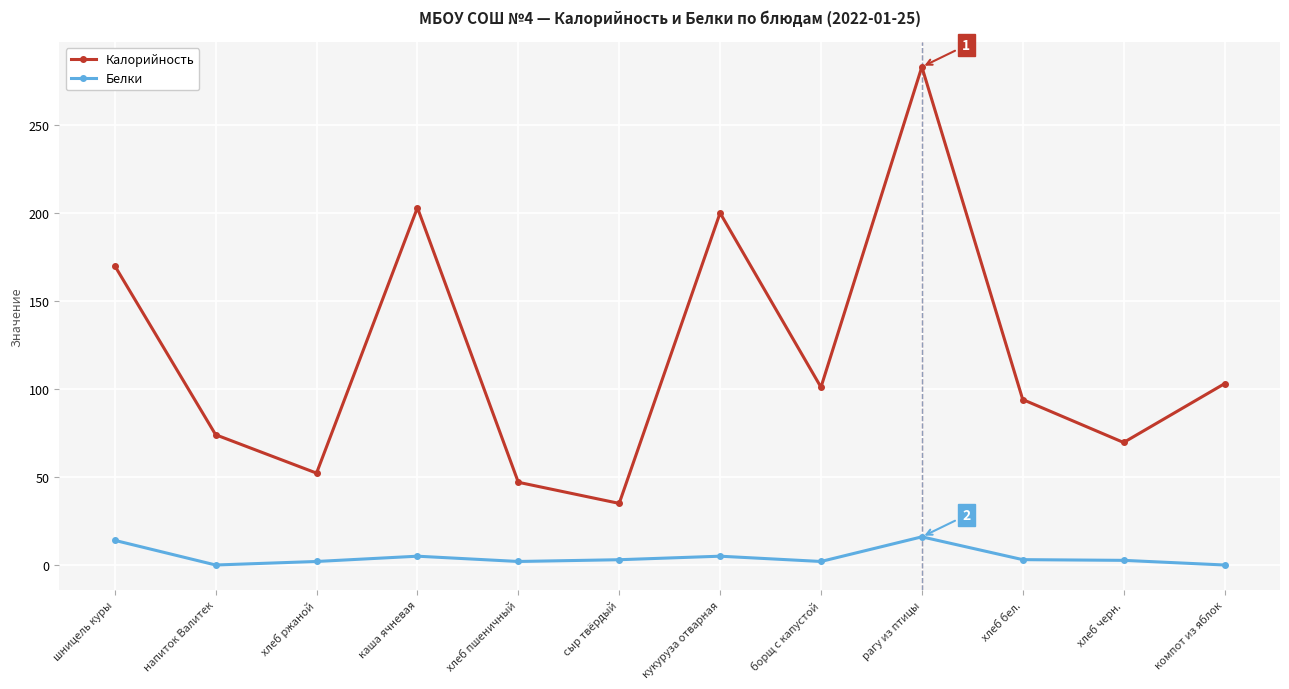

What is the label of the 11th point from the right?

напиток Валитек